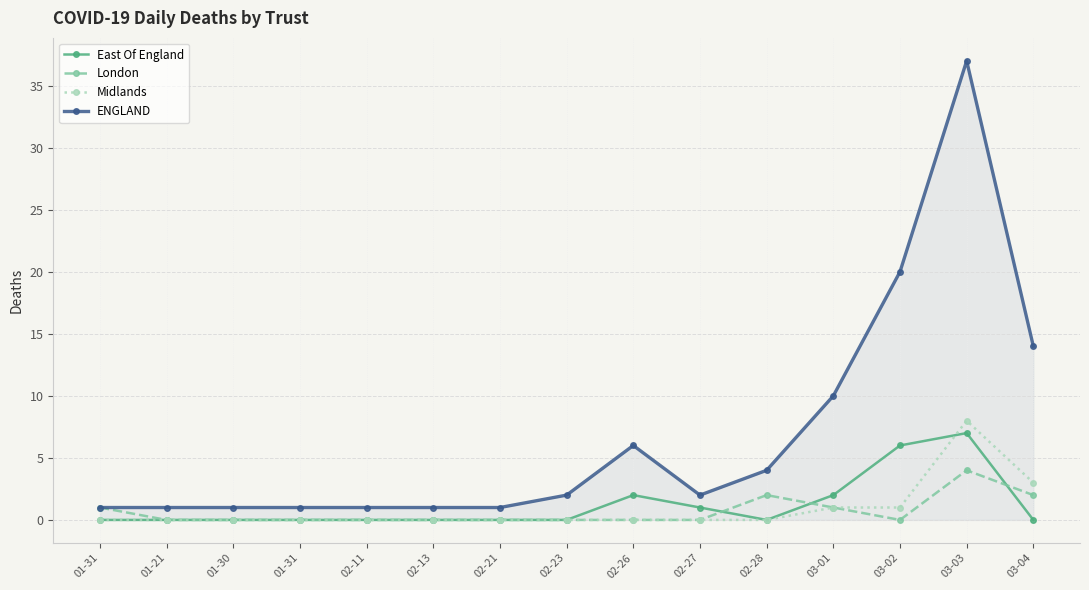

Which has a higher value, 02-11 or 01-21?

02-11